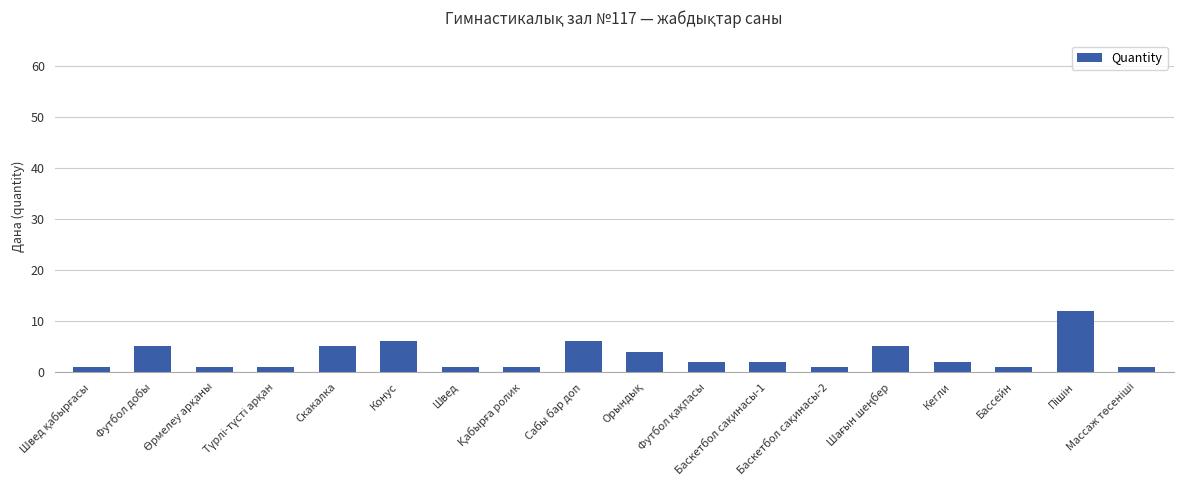

What is the greatest value displayed?

12